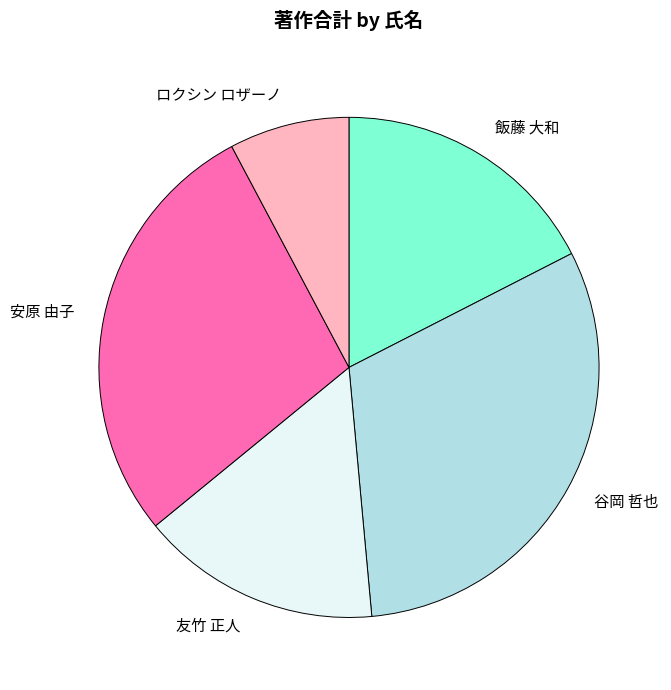

How many slices are in this pie chart?

5